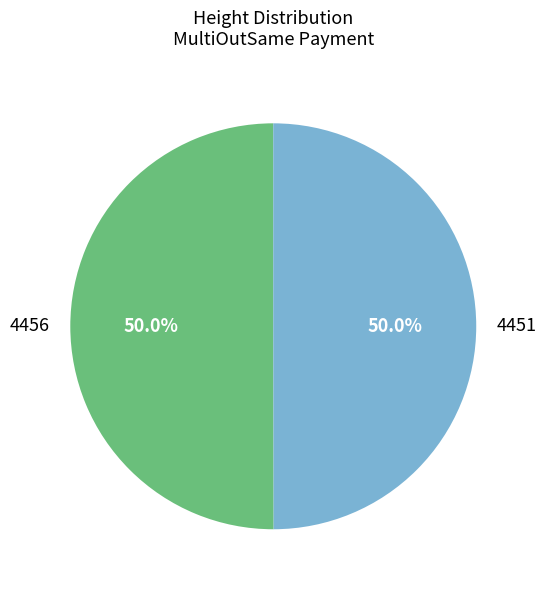

What is the ratio of the value at 4456 to the value at 4451?

1.0